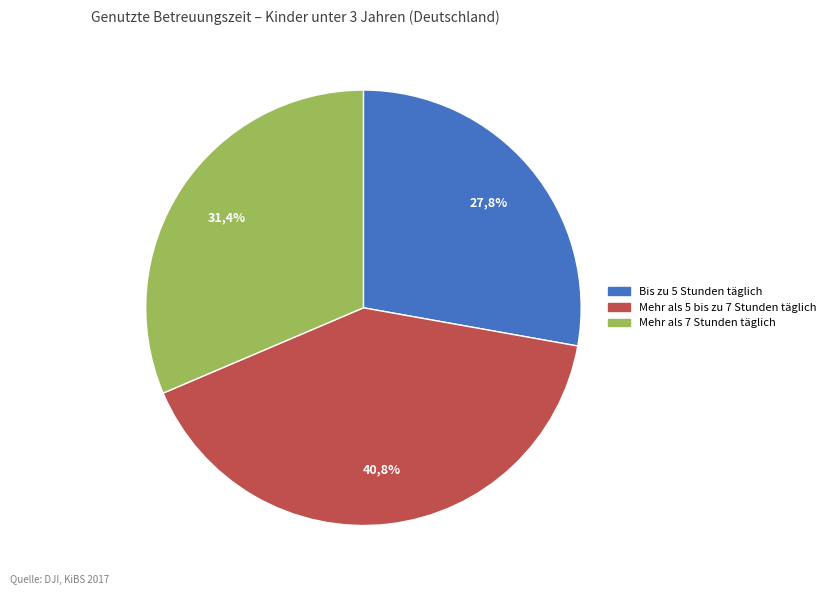

Does Mehr als 5 bis zu 7 Stunden täglich represent more than half of the total?

No